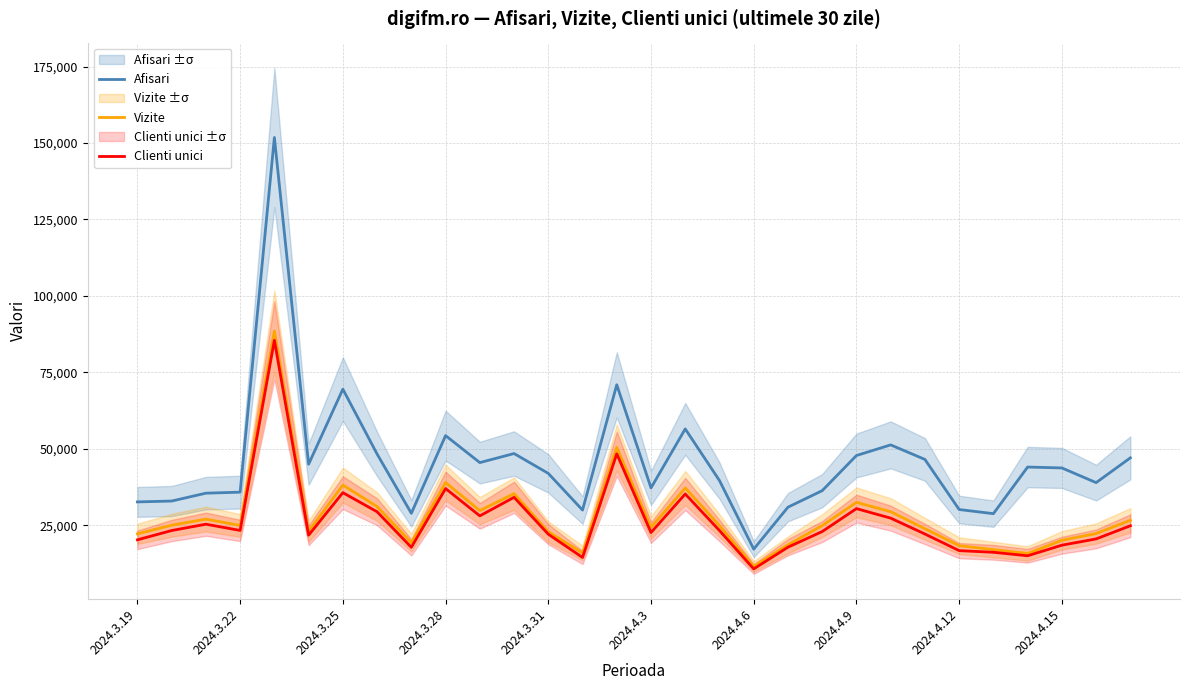

What is the smallest value displayed?

10710